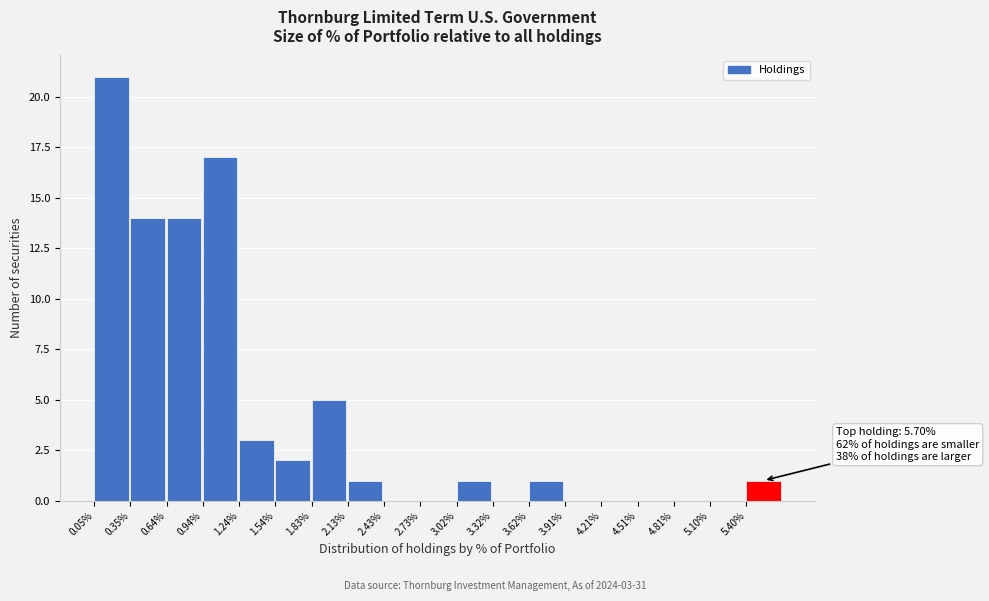

Reading left to right, transcribe all the data shown in this chart.

0.05%=21	0.35%=14	0.64%=14	0.94%=17	1.24%=3	1.54%=2	1.83%=5	2.13%=1	2.43%=0	2.73%=0	3.02%=1	3.32%=0	3.62%=1	3.91%=0	4.21%=0	4.51%=0	4.81%=0	5.10%=0	5.40%=1